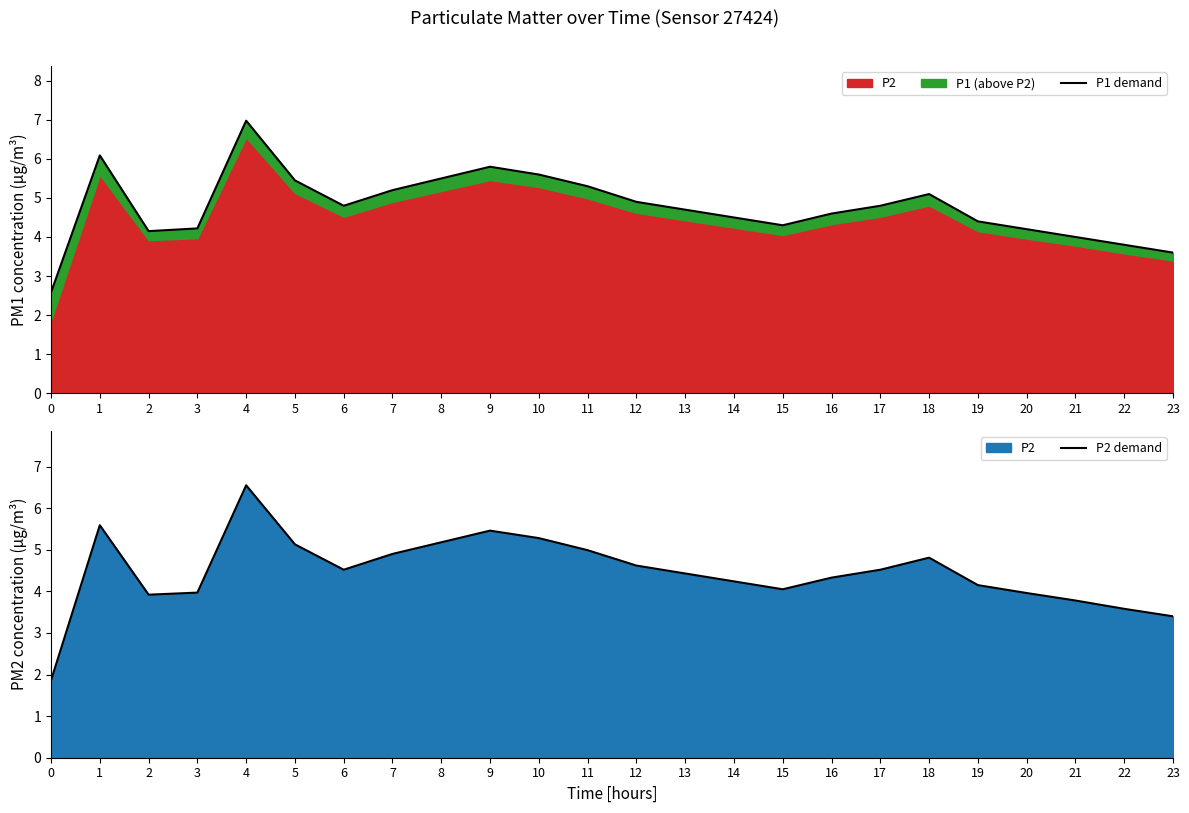

The P2 demand series shows 5.5 at 9. True or false?

True